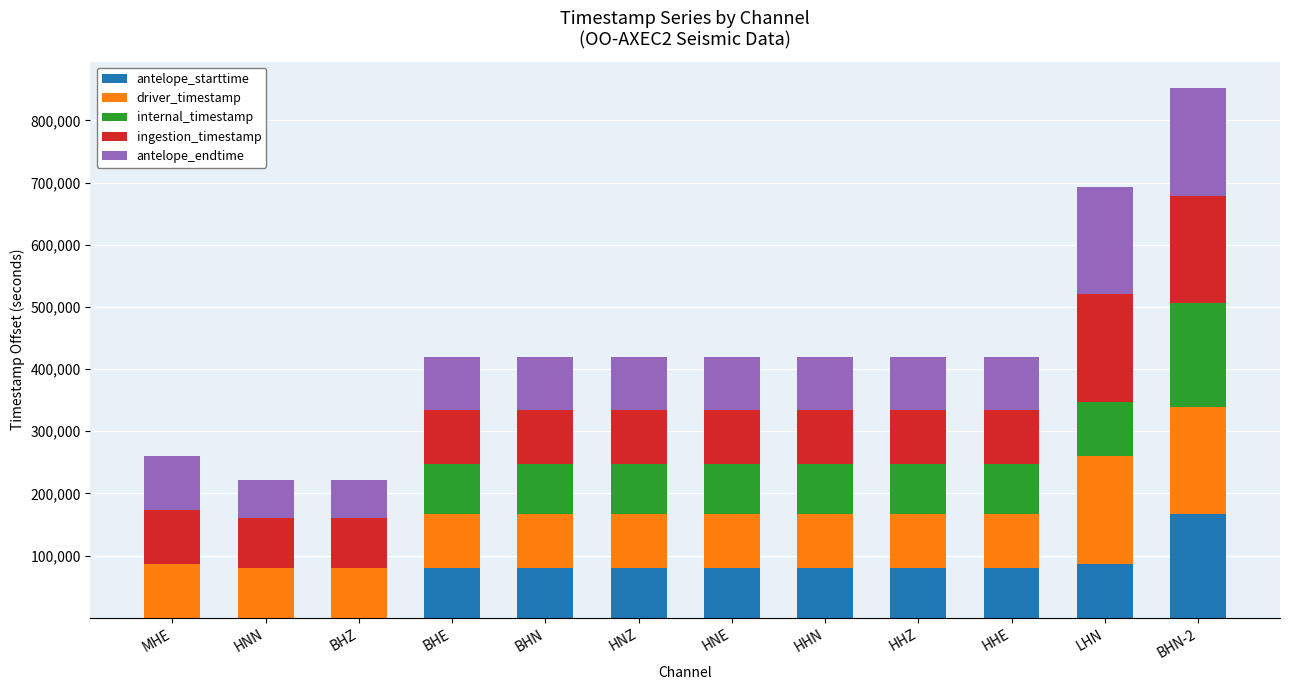

Where does the antelope_starttime series first go above 80184?

HNE